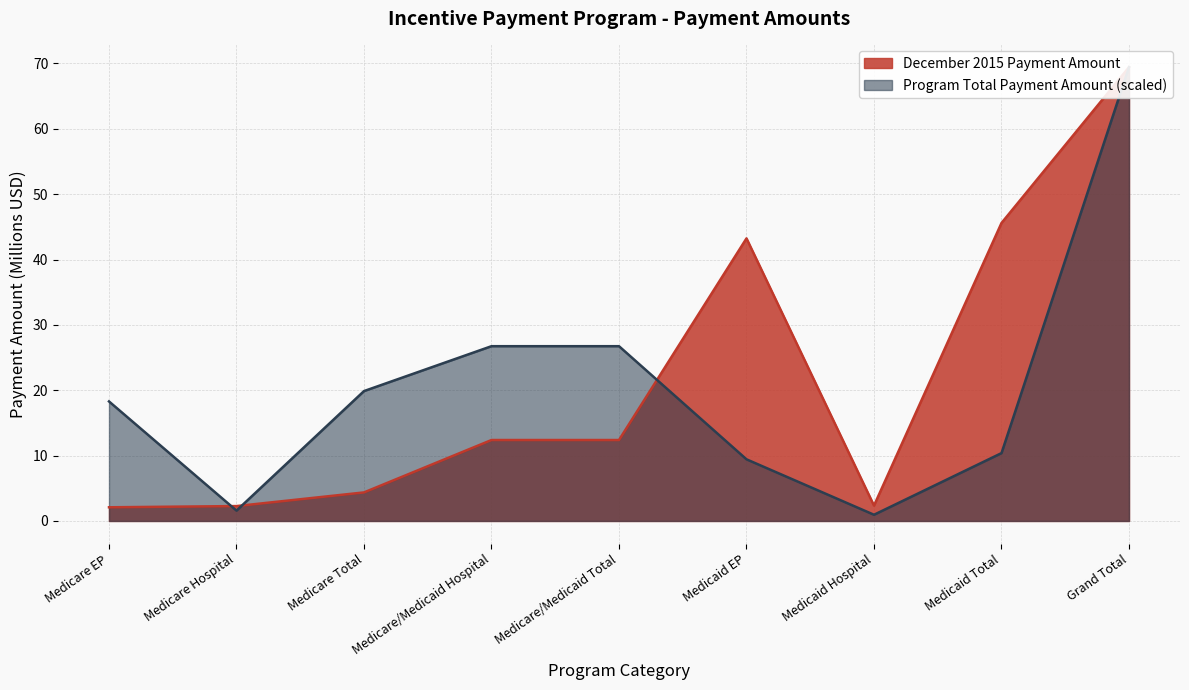

The value of December 2015 Payment Amount at Medicaid Hospital is 3.9. True or false?

False